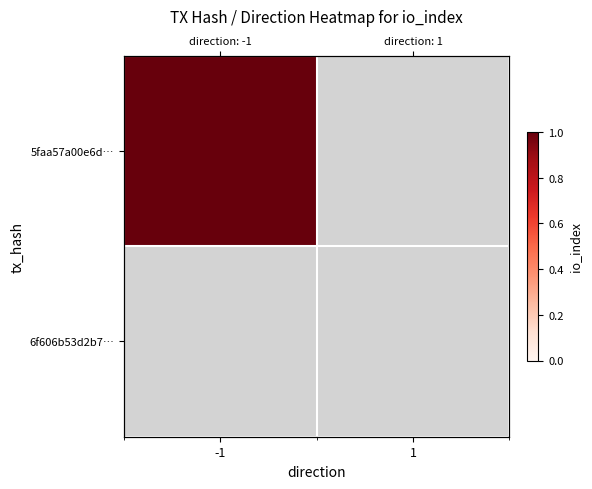

Where is 6f606b53d2b7… nearest to the value 0?

-1